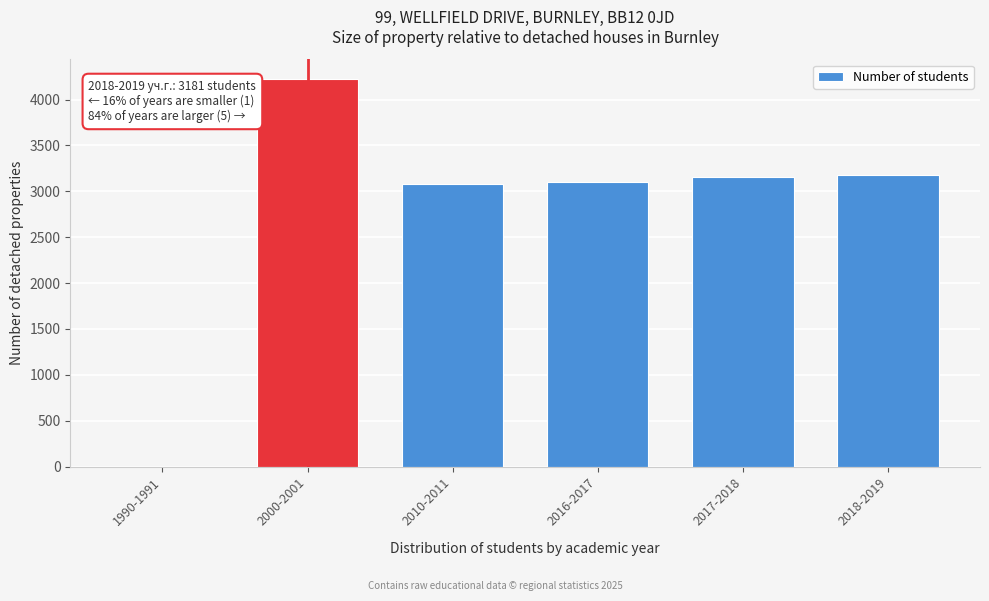

Reading left to right, what are all the values shown in this chart?

1990-1991=0	2000-2001=4228	2010-2011=3085	2016-2017=3104	2017-2018=3158	2018-2019=3181